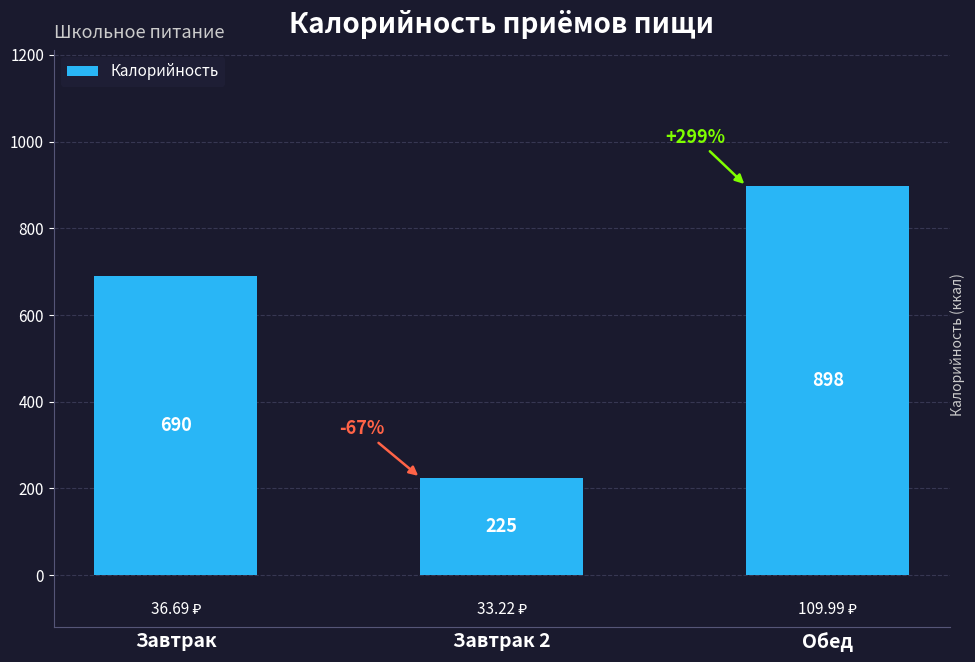

Where is the data nearest to the value 561?

Завтрак